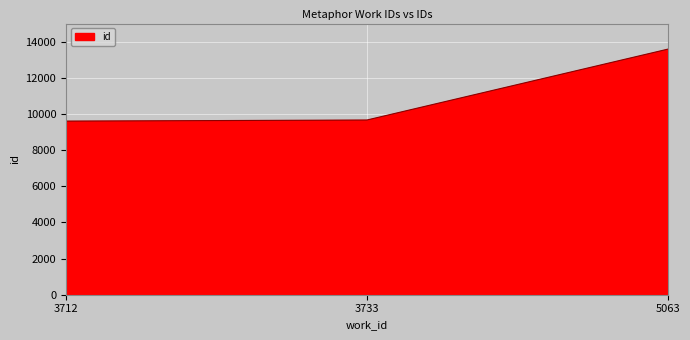

What is the approximate value at 5063, to the nearest 100?

13600